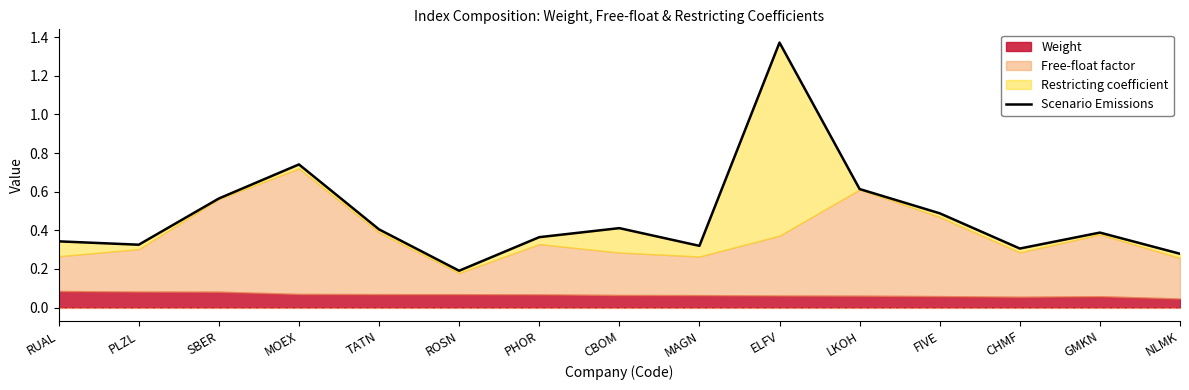

The chart shows a value of 0.1 at FIVE. True or false?

False